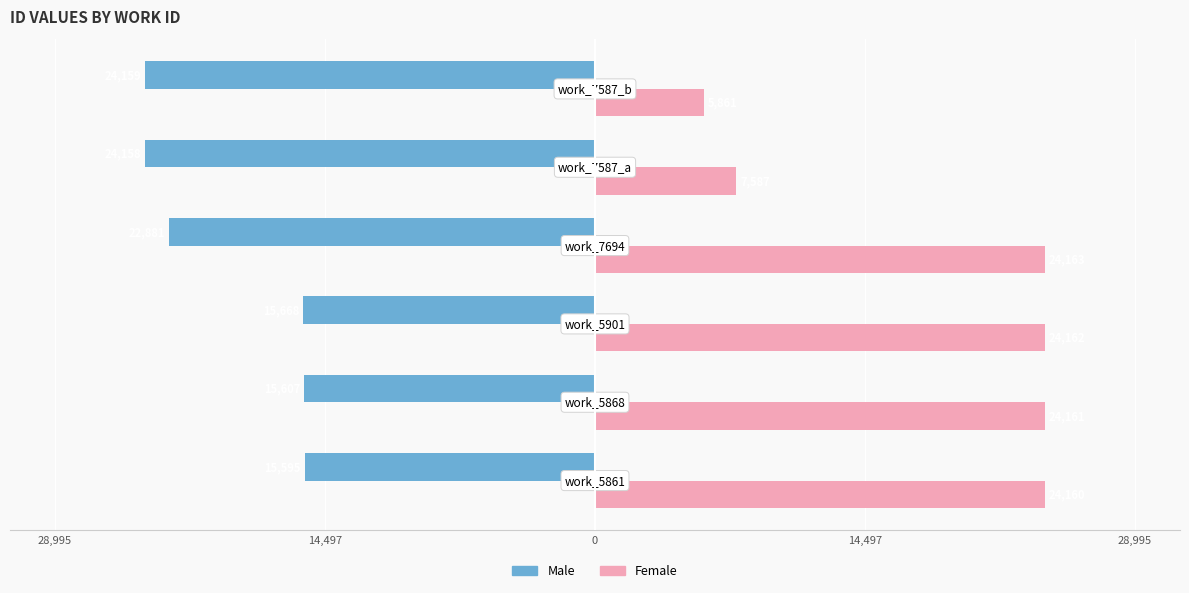

List the series in order of their peak value, highest first.

Female, Male